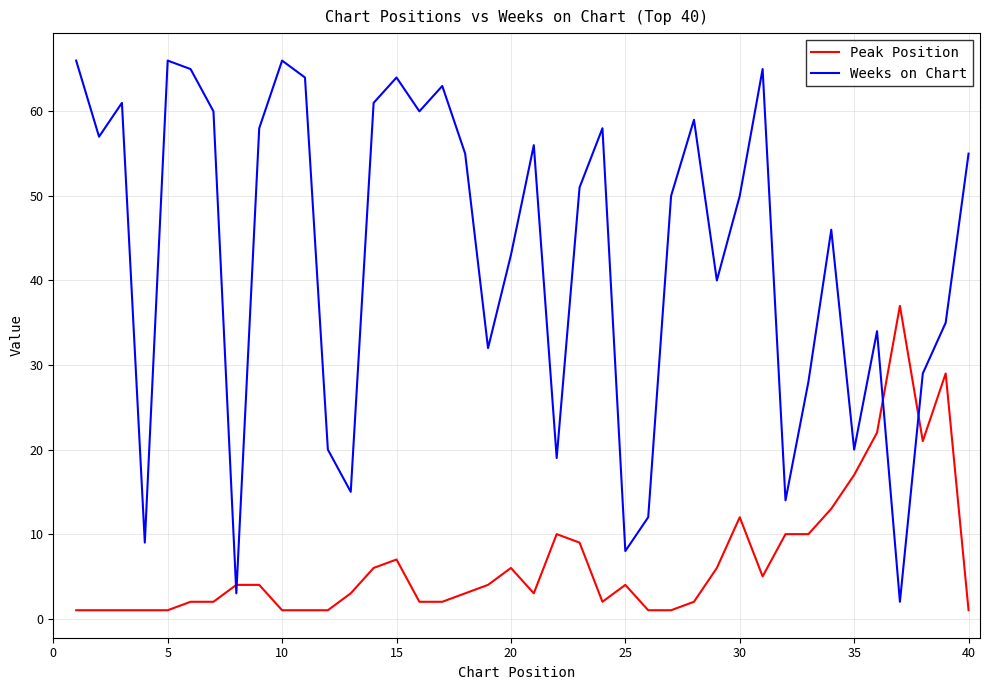

At how many categories does at least one series exceed 2?

40